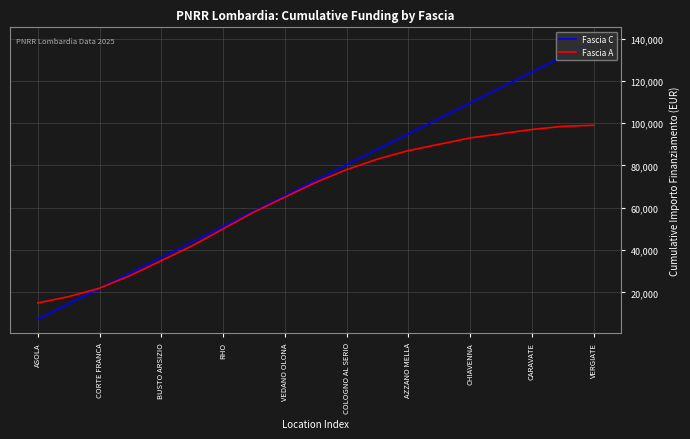

What is the smallest value displayed?

7301